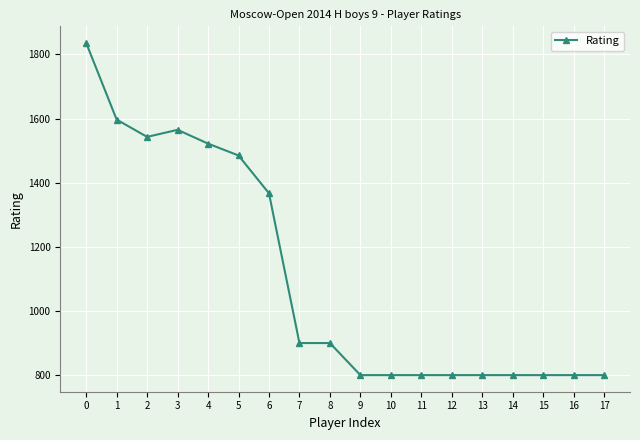

What is the value of the 4th point from the left?

1565